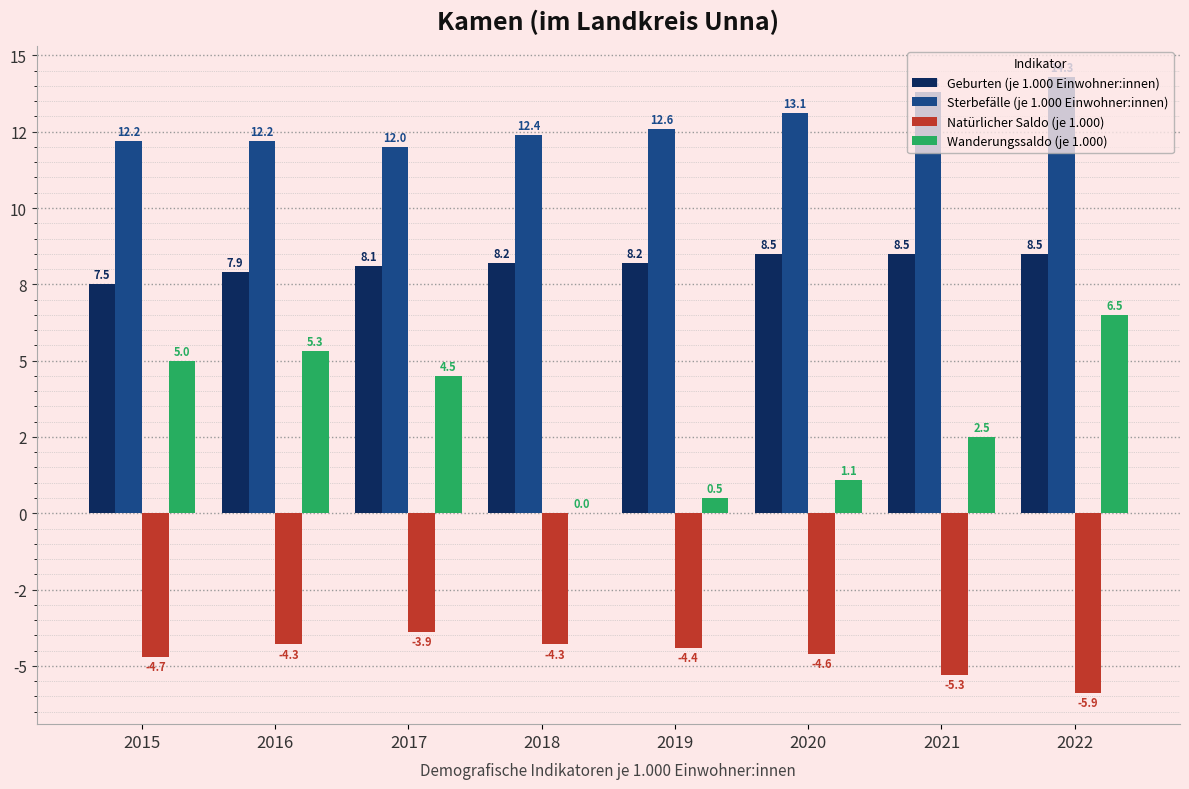

Does the chart contain stacked bars?

No